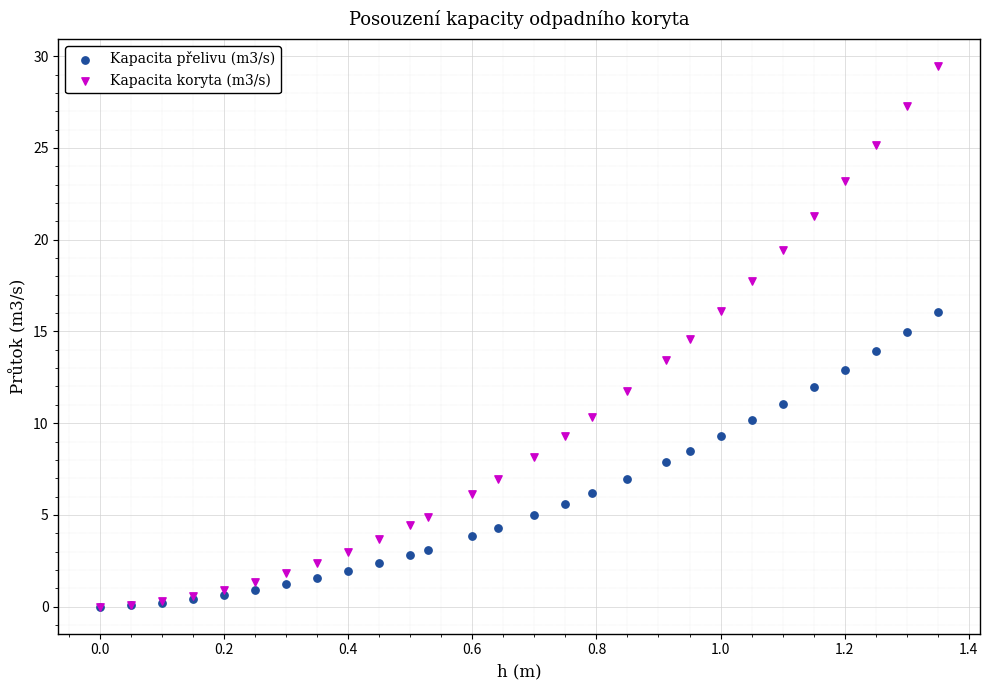

Which series has the widest spread of Y values?

Kapacita koryta (m3/s)